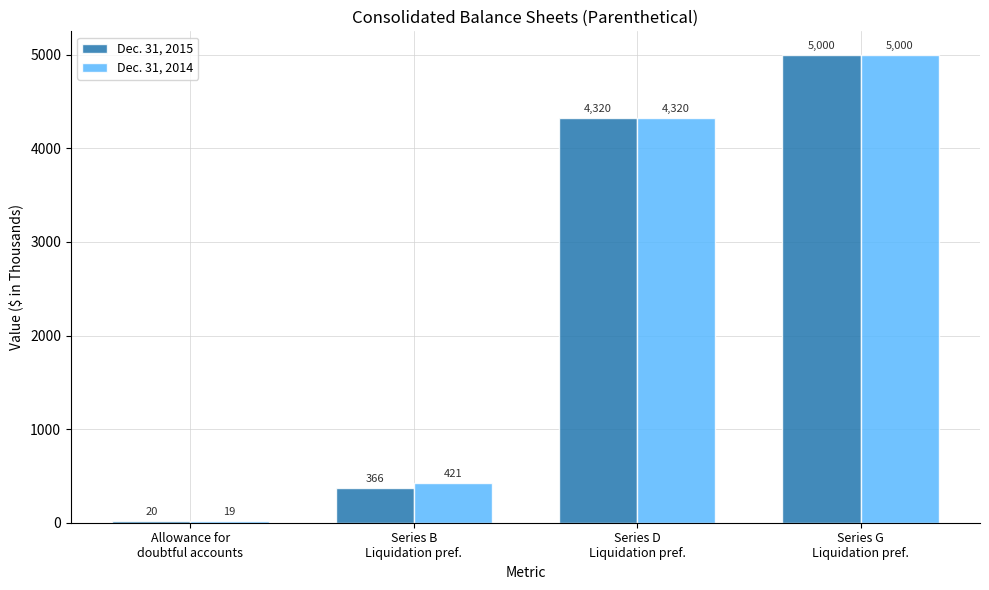

What is the label of the 3rd bar from the right?

Series B
Liquidation pref.